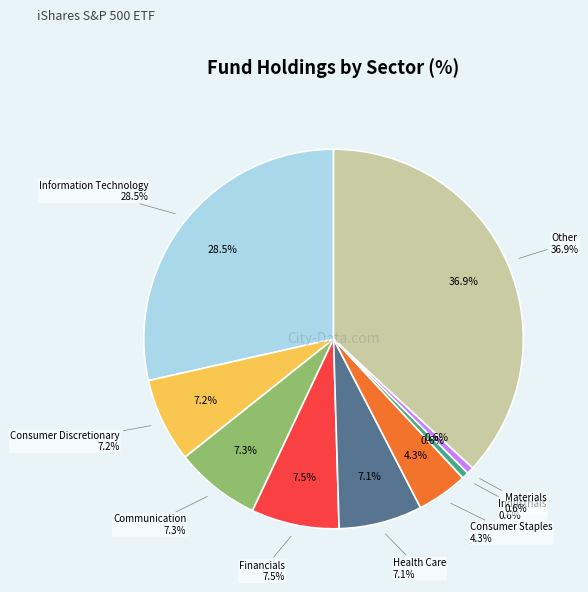

Is Consumer Staples the majority of the pie?

No